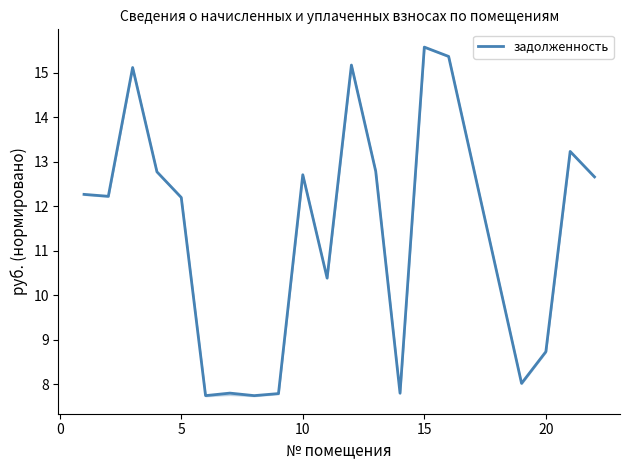

True or false: задолженность has a value of 12.7 at 10.

True